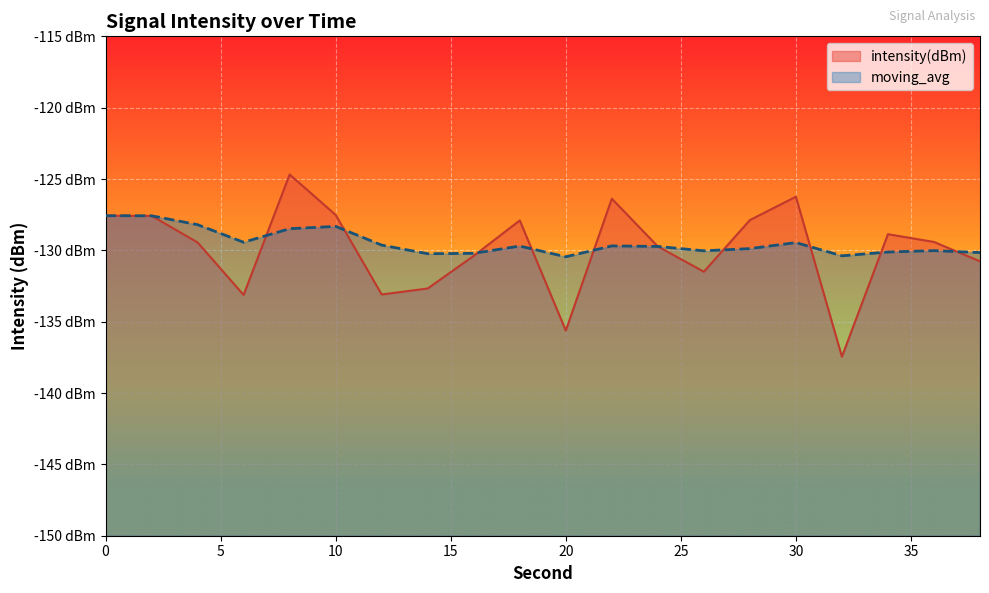

Which series ends up on top after the final intersection of intensity(dBm) and moving_avg?

moving_avg